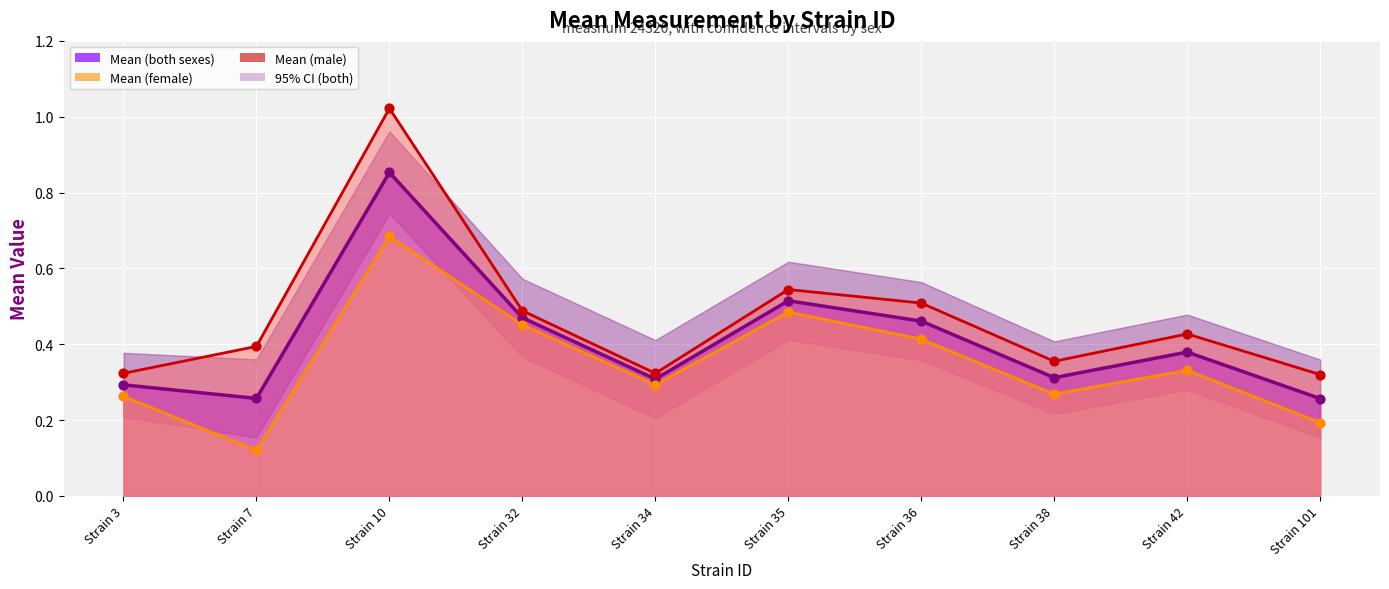

Is the value of mean_m_line at Strain 42 greater than the value of mean_f_line at Strain 38?

Yes